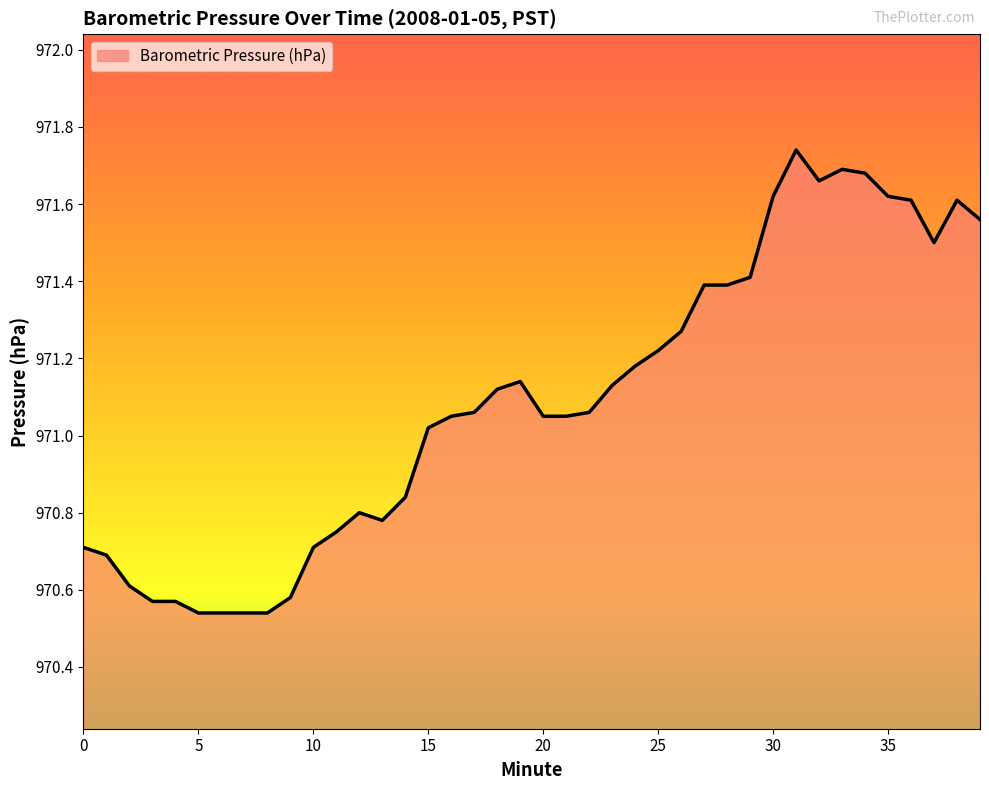

What is the difference between the maximum and minimum values?

1.2